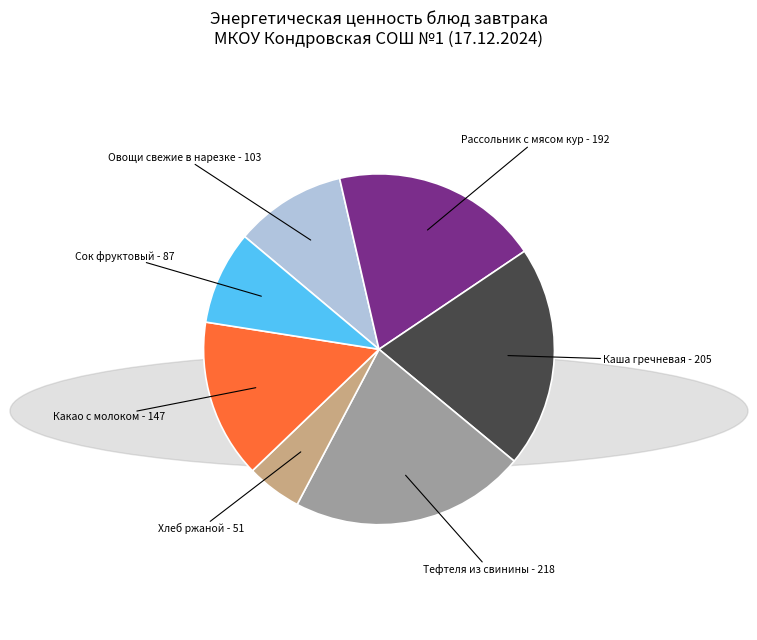

Is there any slice that represents more than half of the pie?

No